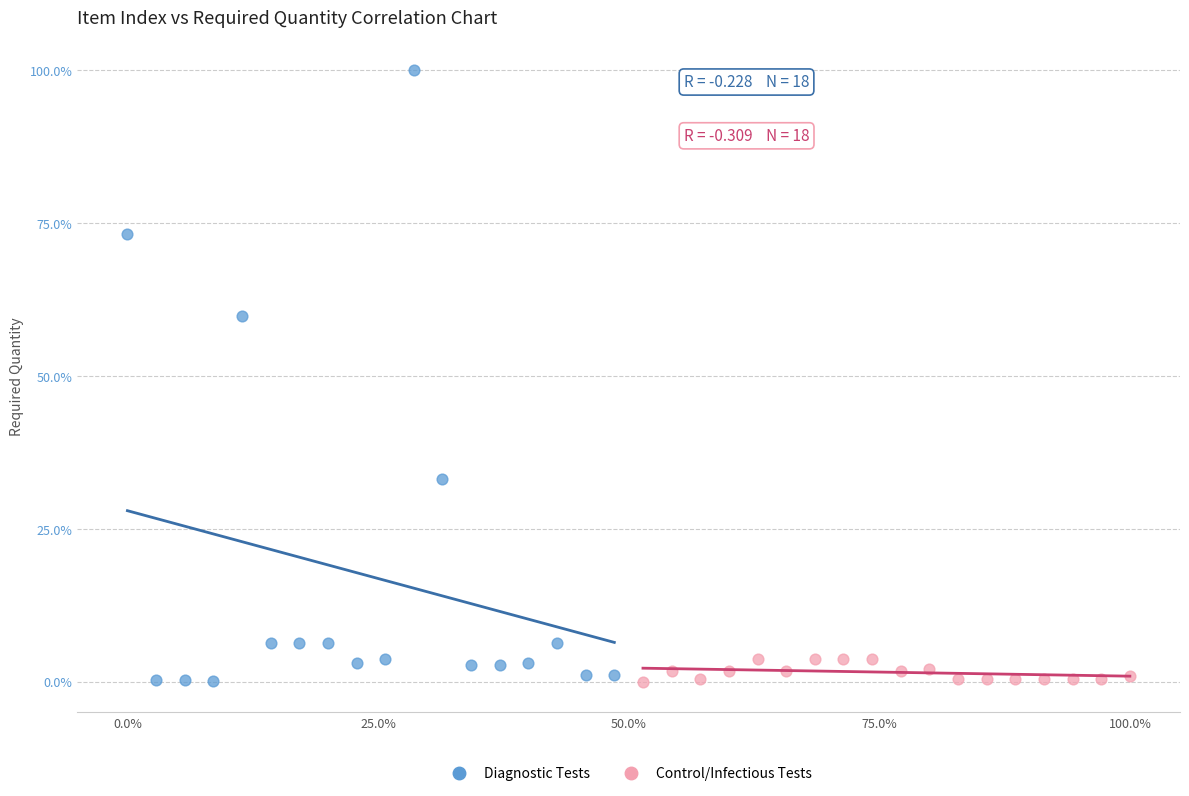

Which series has the widest spread of Y values?

Diagnostic Tests